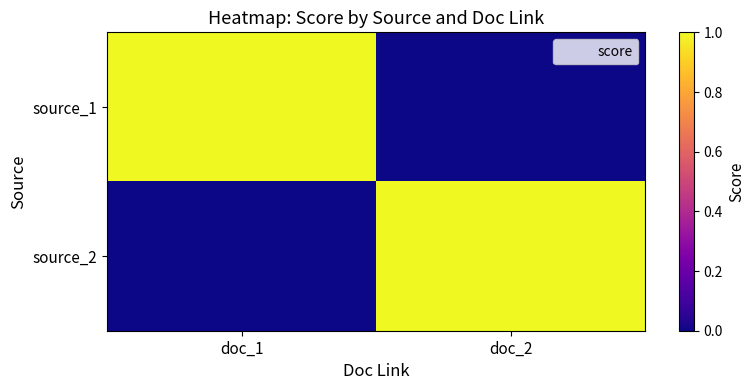

Reading right to left, what are all the values shown in this chart?

source_1: doc_2=0	doc_1=1
source_2: doc_2=1	doc_1=0